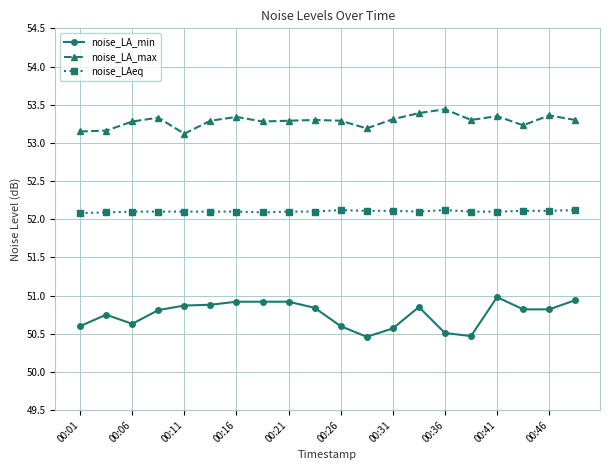

What is the smallest value displayed?

50.5